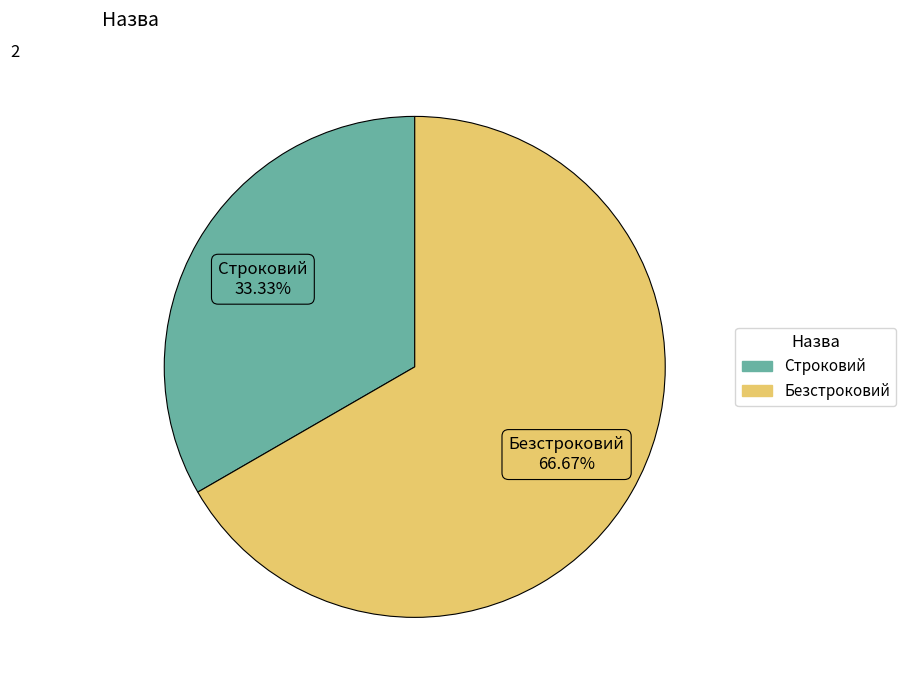

To the nearest percent, what portion does Строковий represent?

33%